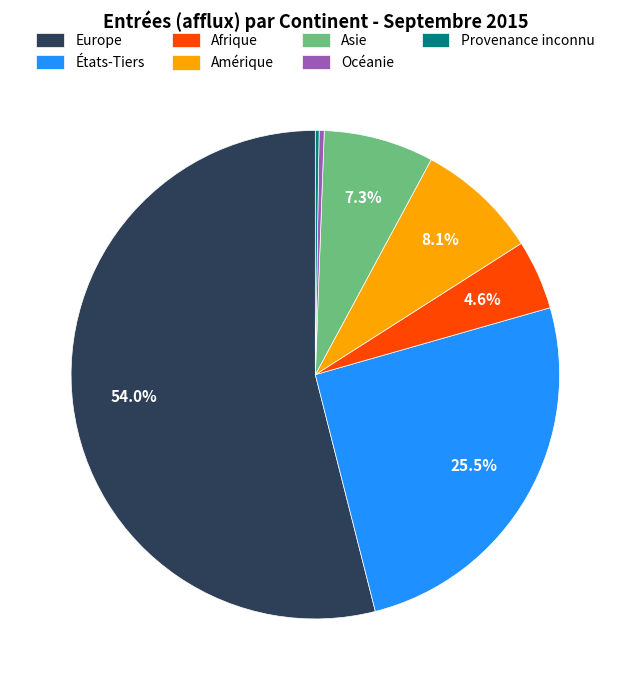

Which category has the biggest portion of the pie?

Europe